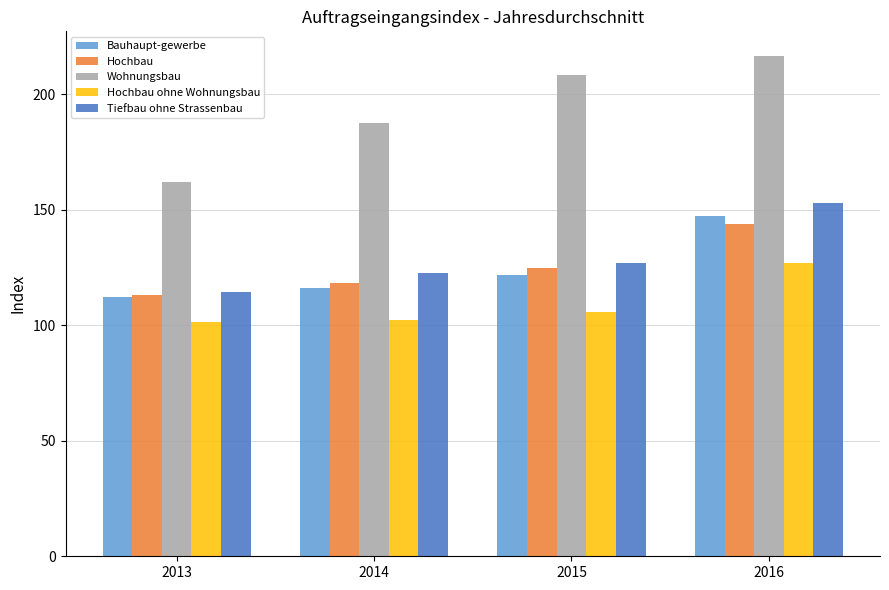

What is the average value of the Wohnungsbau series?

193.6